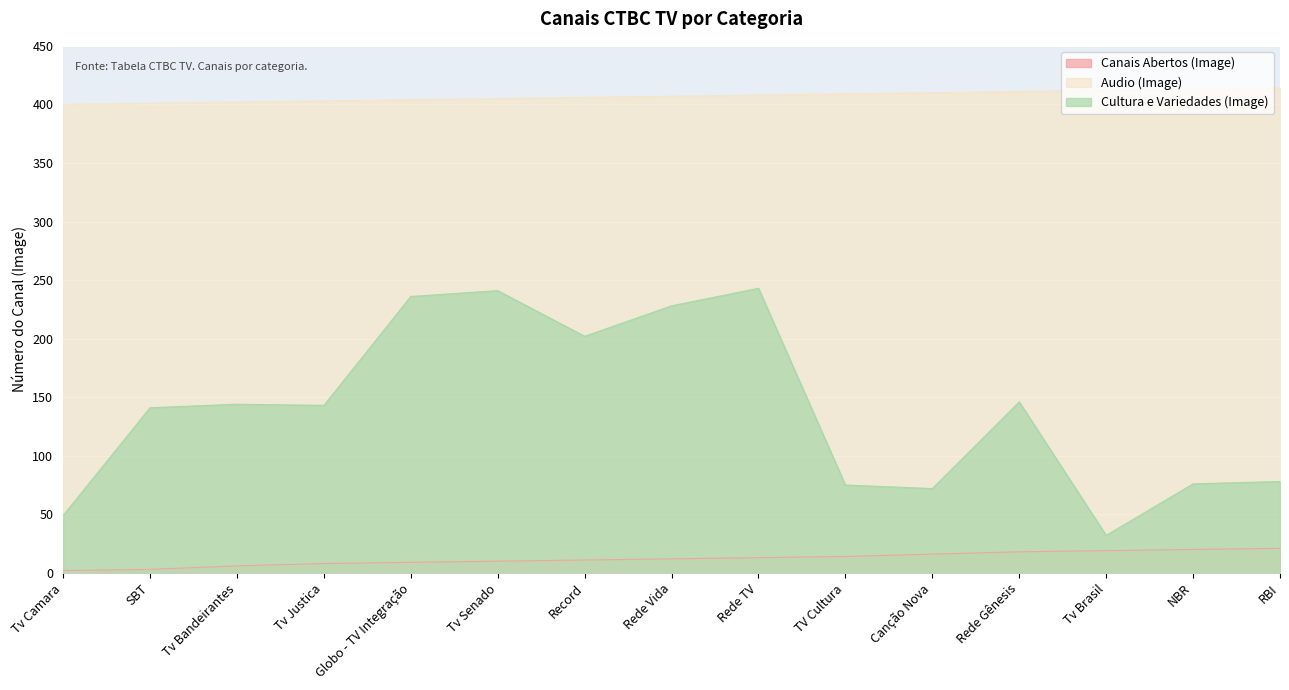

Which category has the highest value across all series?

RBI